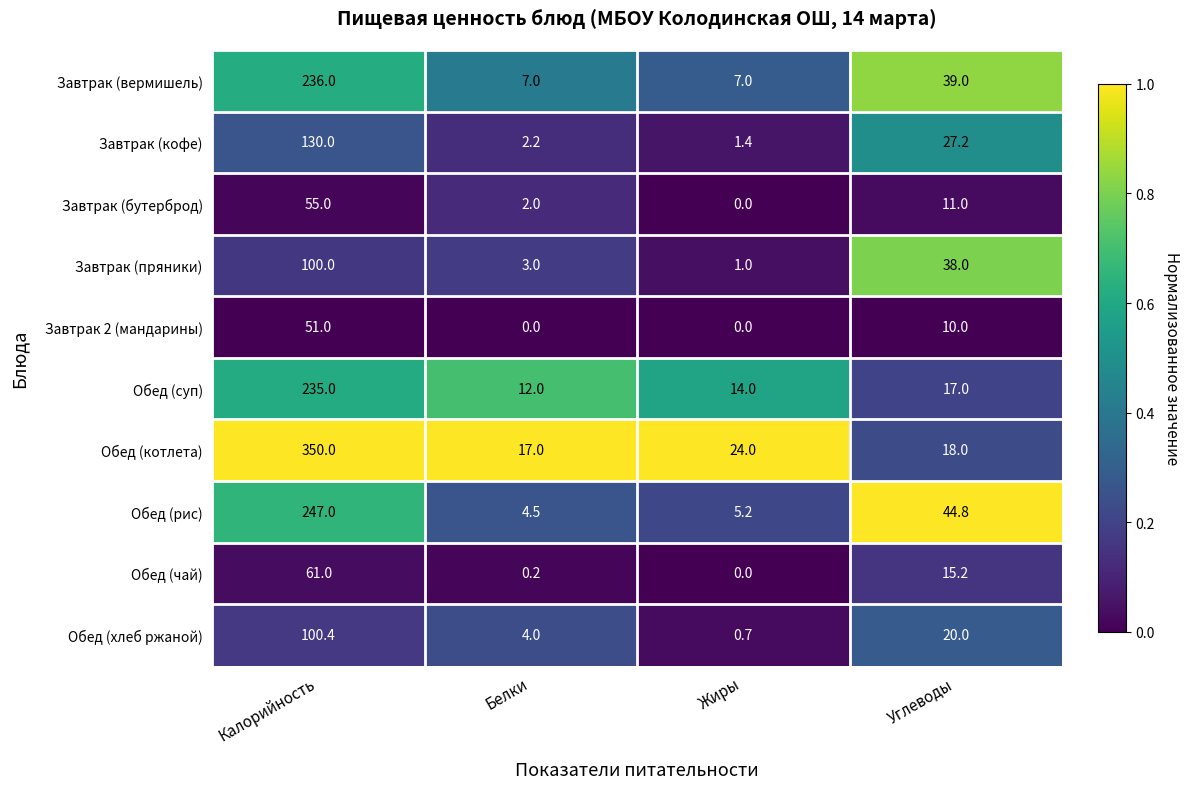

What is the total value across all series at Белки?

51.9